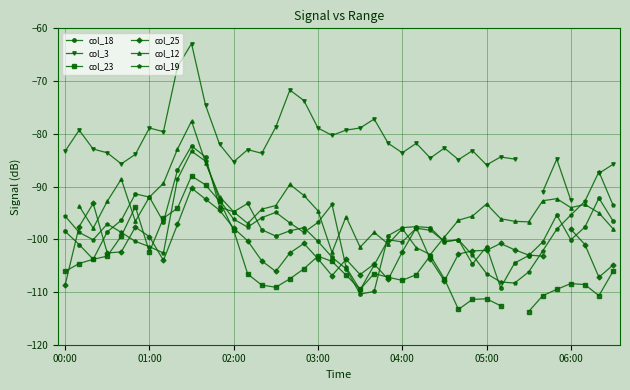

True or false: col_19 and col_23 intersect in this chart.

True